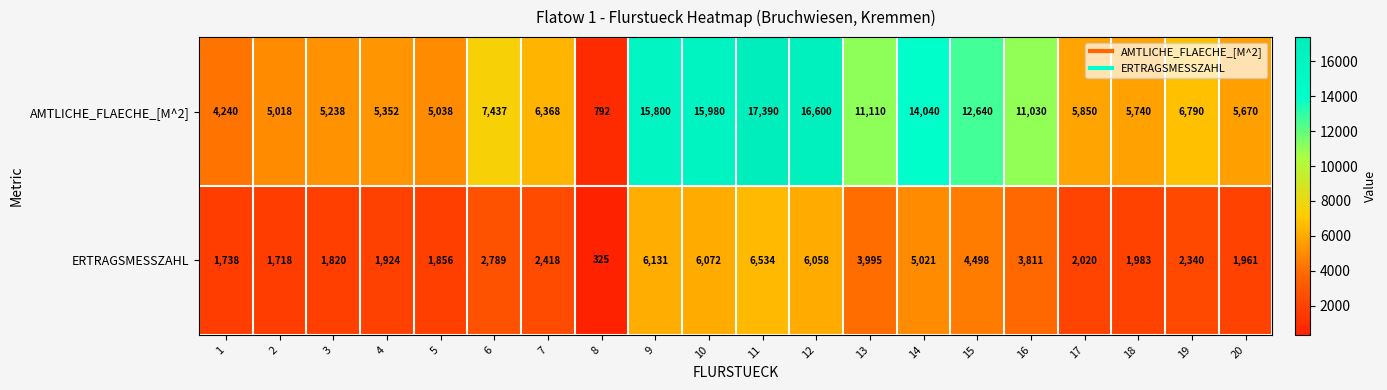

Is it true that ERTRAGSMESSZAHL equals 1961 at 20?

True